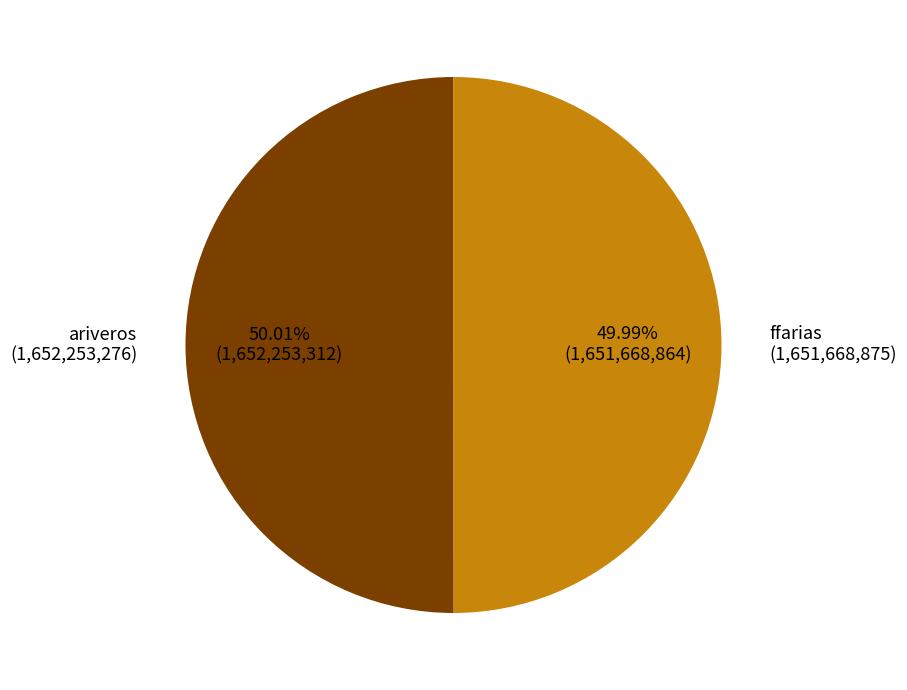

Approximately how many times larger is the value at ariveros (1,652,253,276) compared to ffarias (1,651,668,875)?

1.0